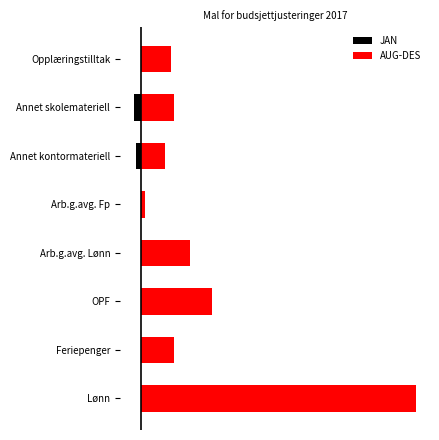

Rank the series by their average value, from lowest to highest.

JAN, AUG-DES